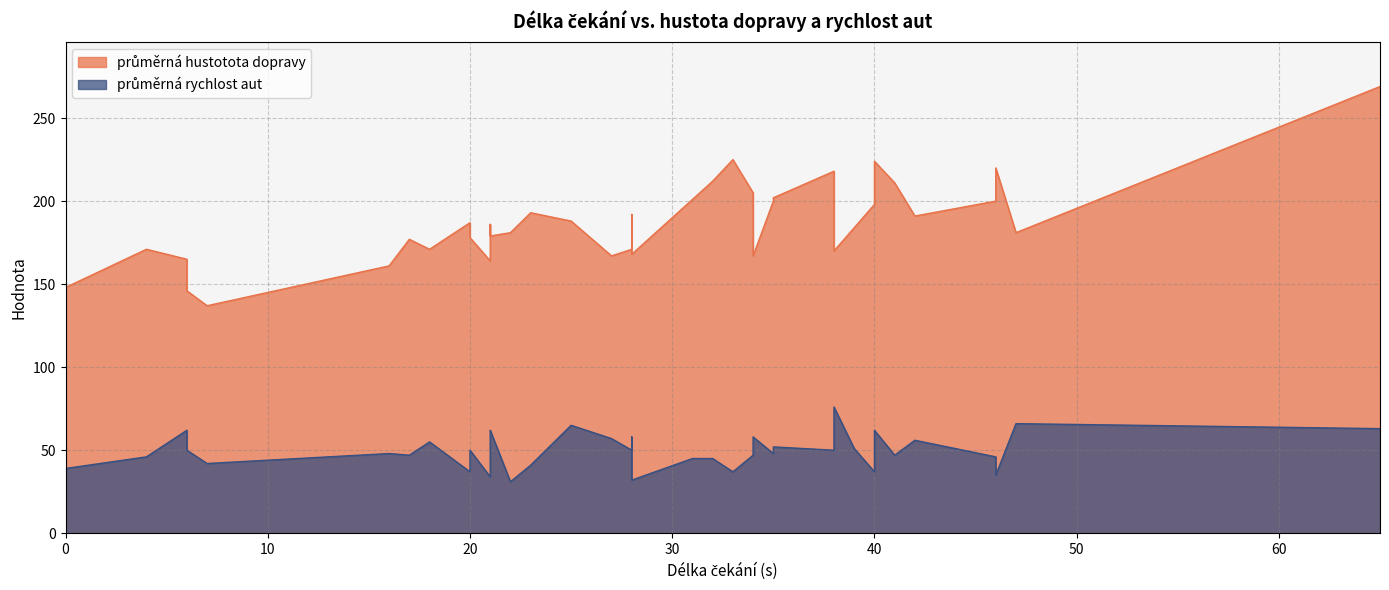

True or false: průměrná hustotota dopravy and průměrná rychlost aut intersect in this chart.

False